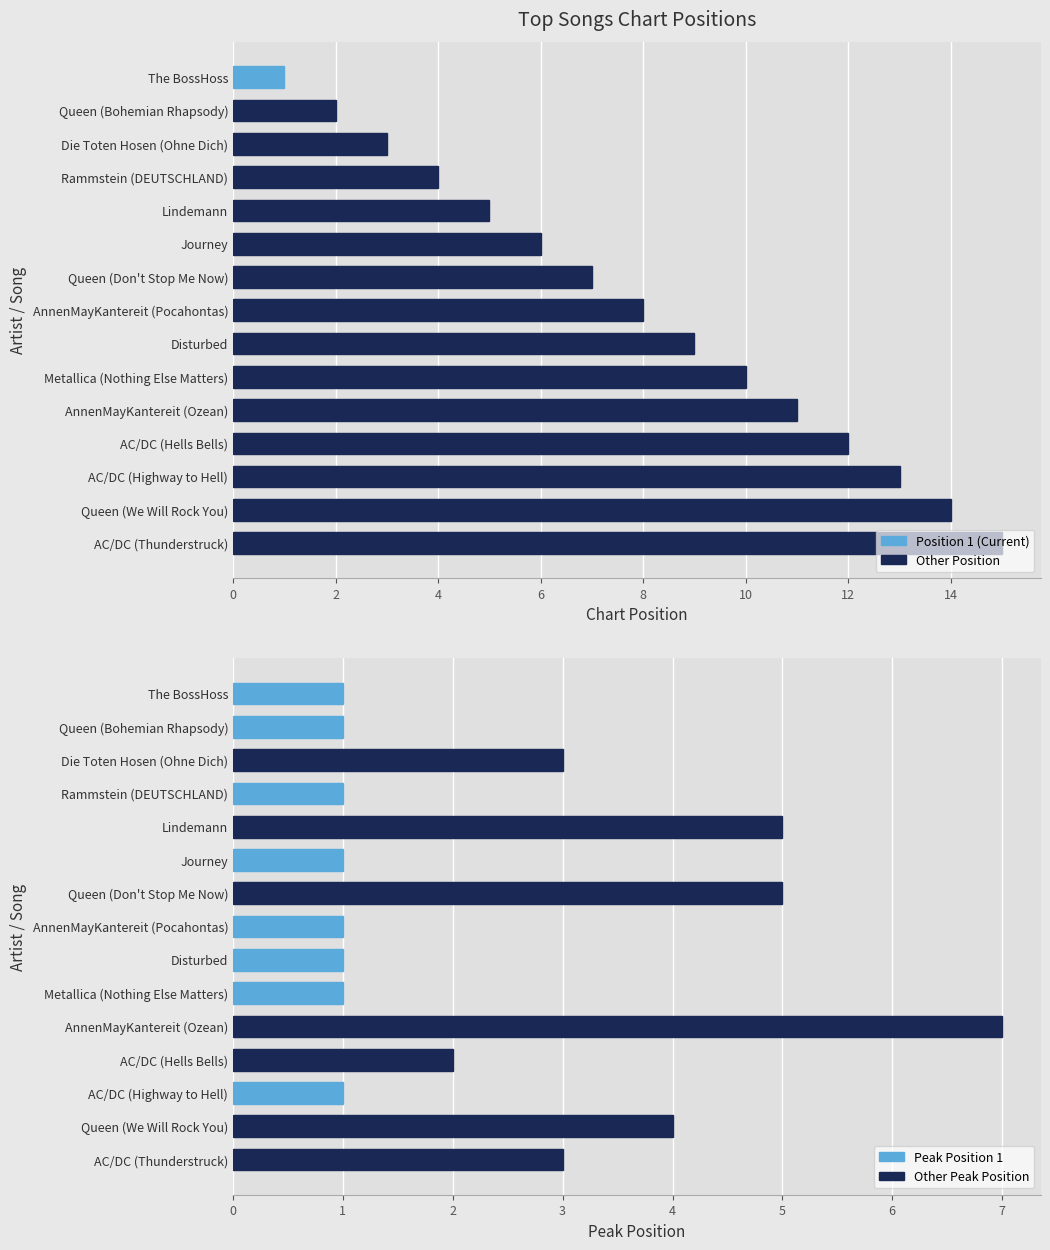

Rank the series by their average value, from lowest to highest.

Peak Position, Position